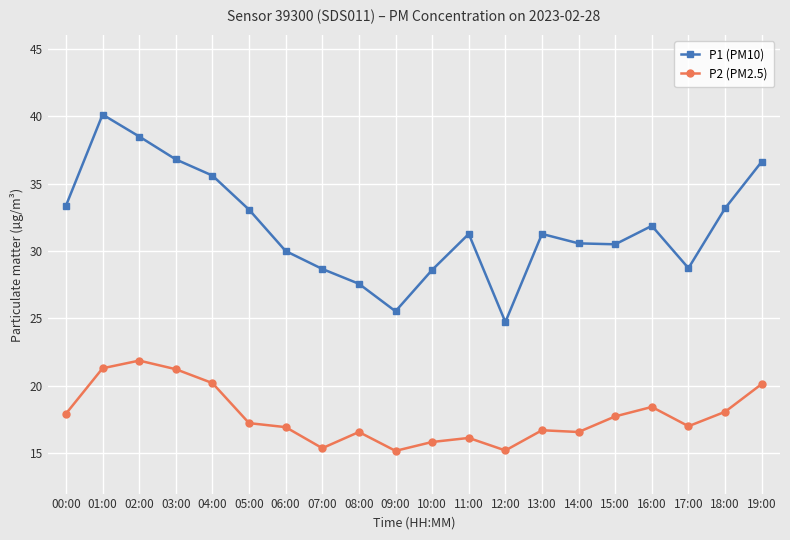

What is the average value of the P2 (PM2.5) series?

17.8